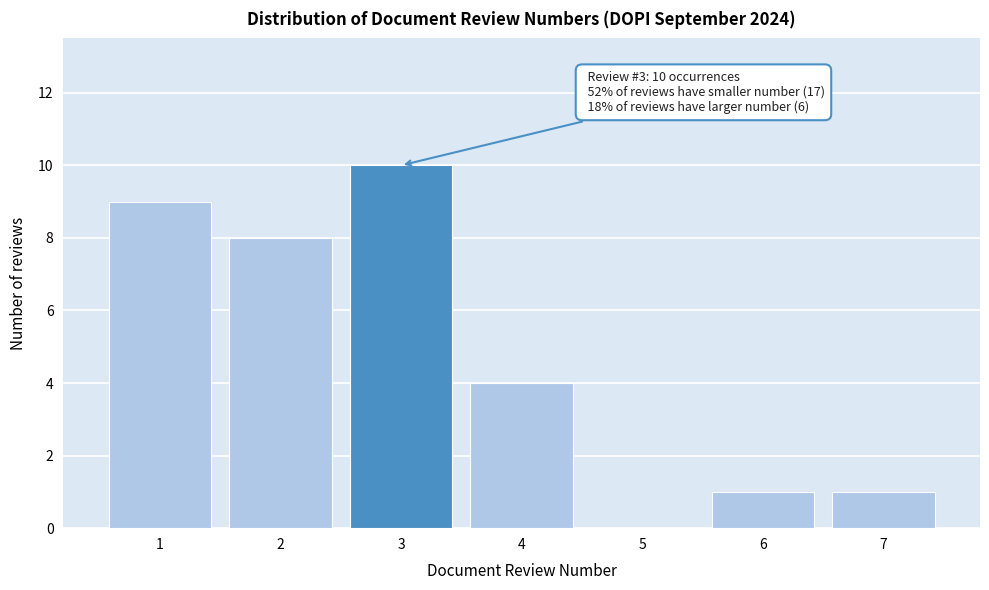

Reading left to right, extract all data points from this chart.

1=9	2=8	3=10	4=4	5=0	6=1	7=1